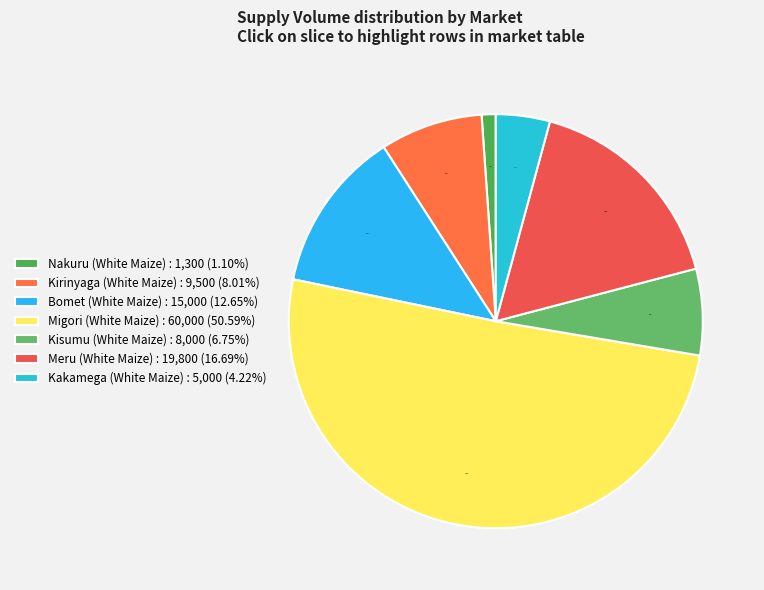

True or false: Kirinyaga (White Maize) accounts for 8% of the total.

True